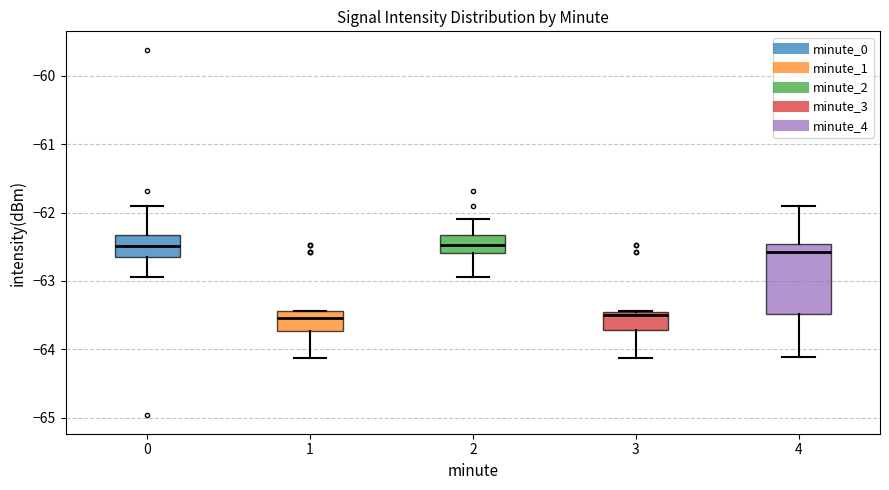

Where does the lower whisker of the box at x = 3 end on the y-axis? The values are not printed on the chart, so give them approximately, as read against the axis.

-64.1